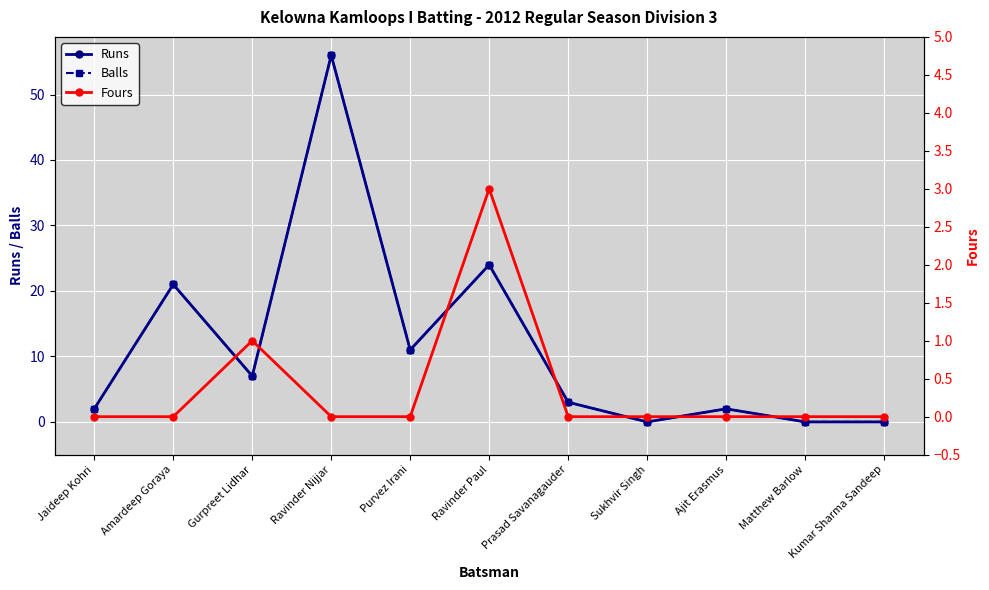

Reading left to right, what are all the values shown in this chart?

Runs: 2	21	7	56	11	24	3	0	2	0	0
Balls: 2	21	7	56	11	24	3	0	2	0	0
Fours: 0	0	1	0	0	3	0	0	0	0	0